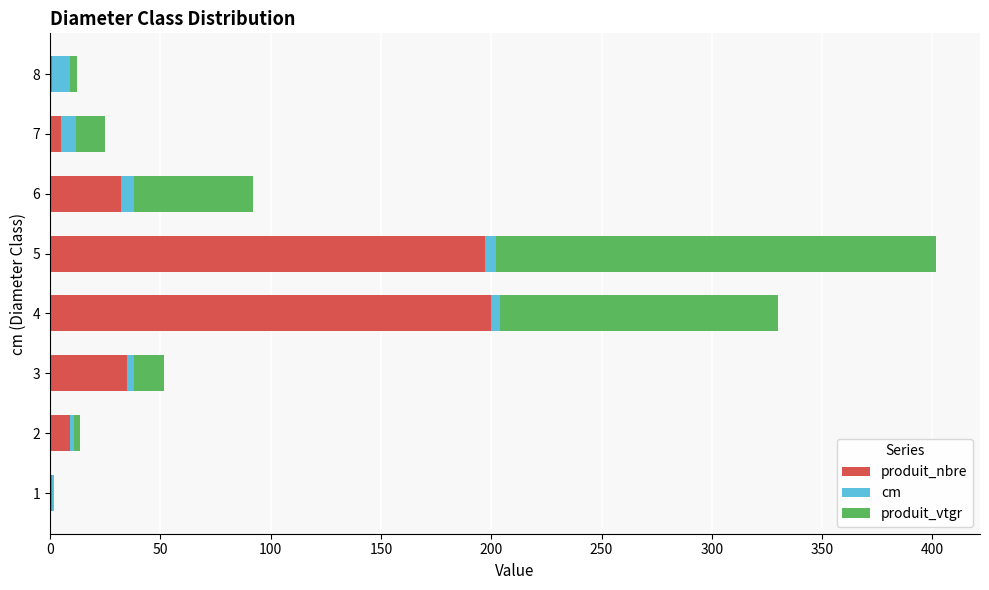

What is the maximum value for produit_nbre?

200.0